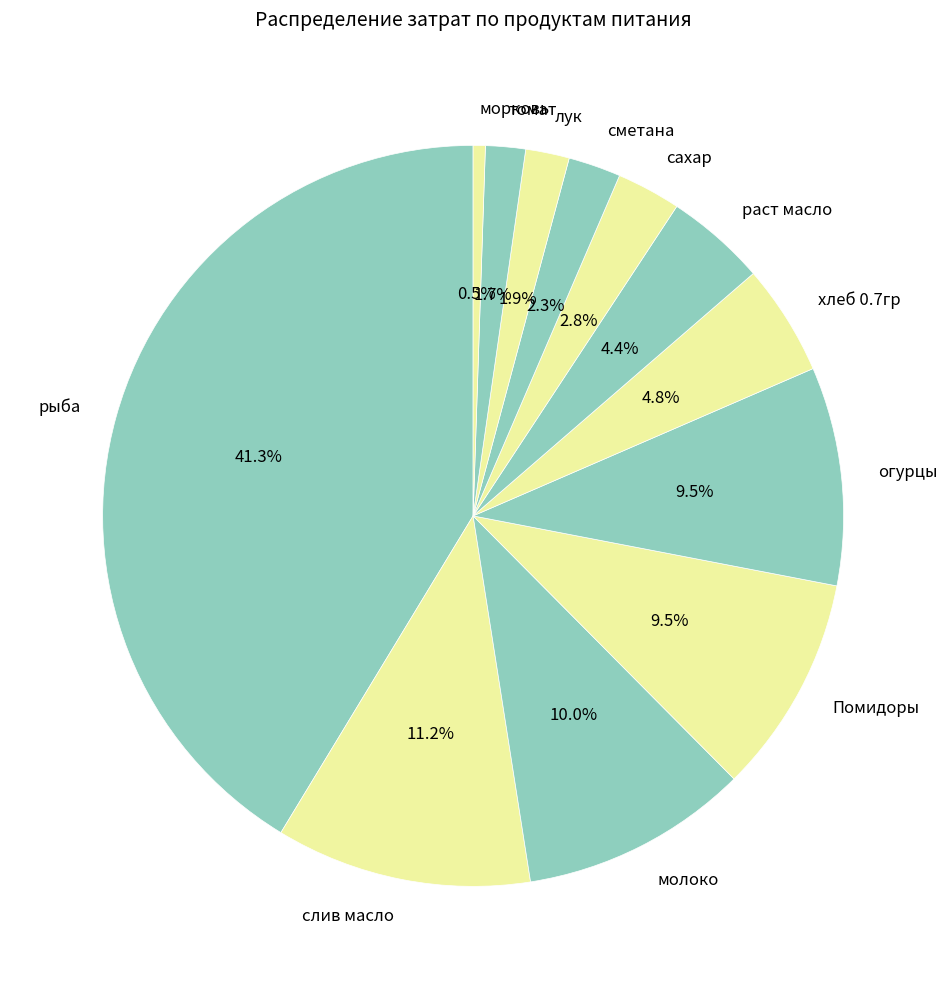

Combined, do сахар and огурцы account for over 50%?

No